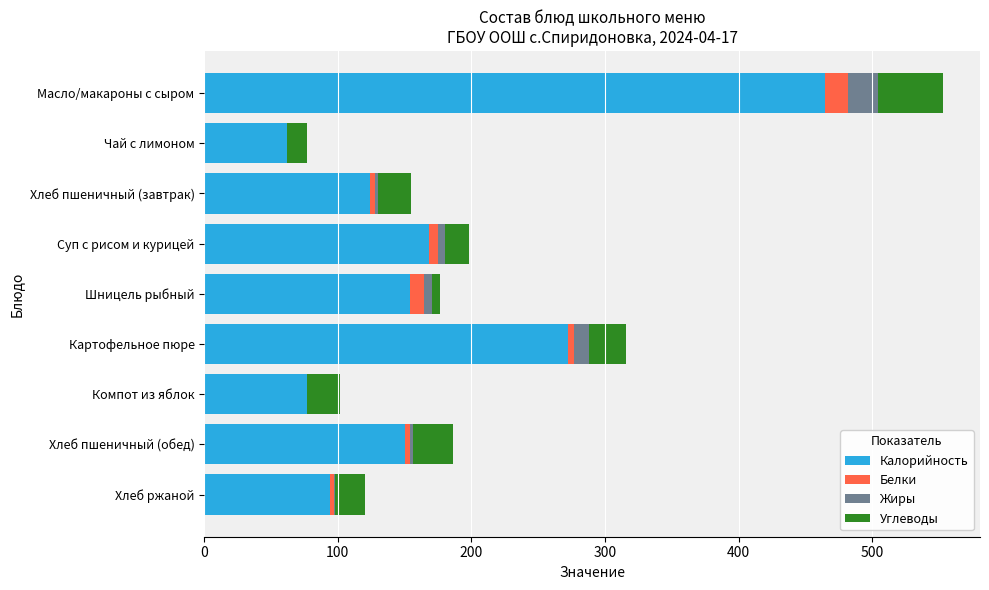

What is the maximum value for Калорийность?

465.0